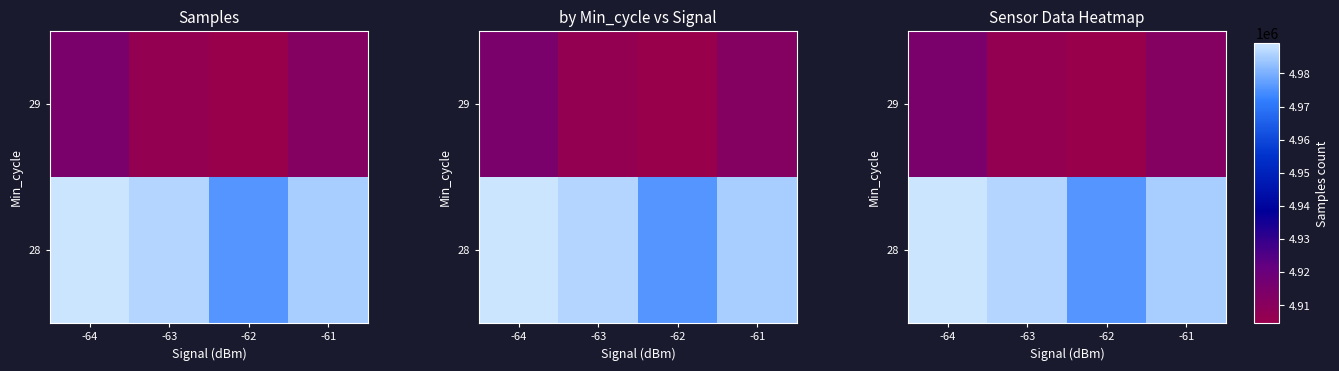

What is the greatest value displayed?

4989121.0